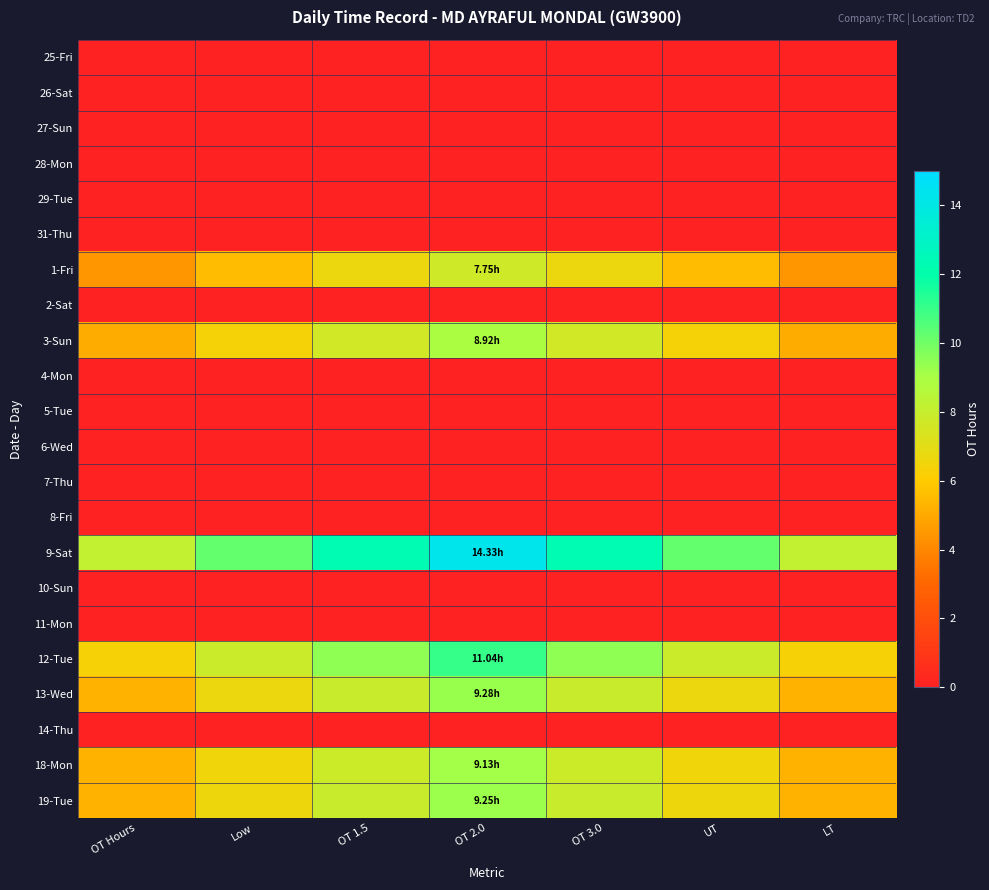

Which has a higher value, Low or OT 1.5?

Low